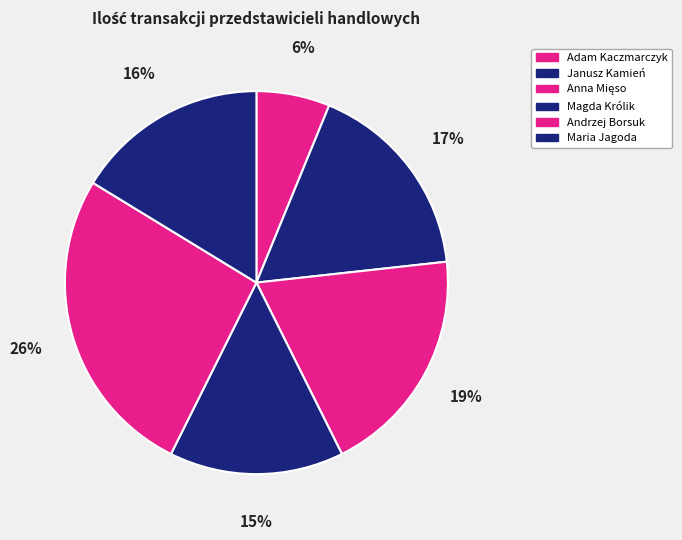

How many segments does this pie chart have?

6